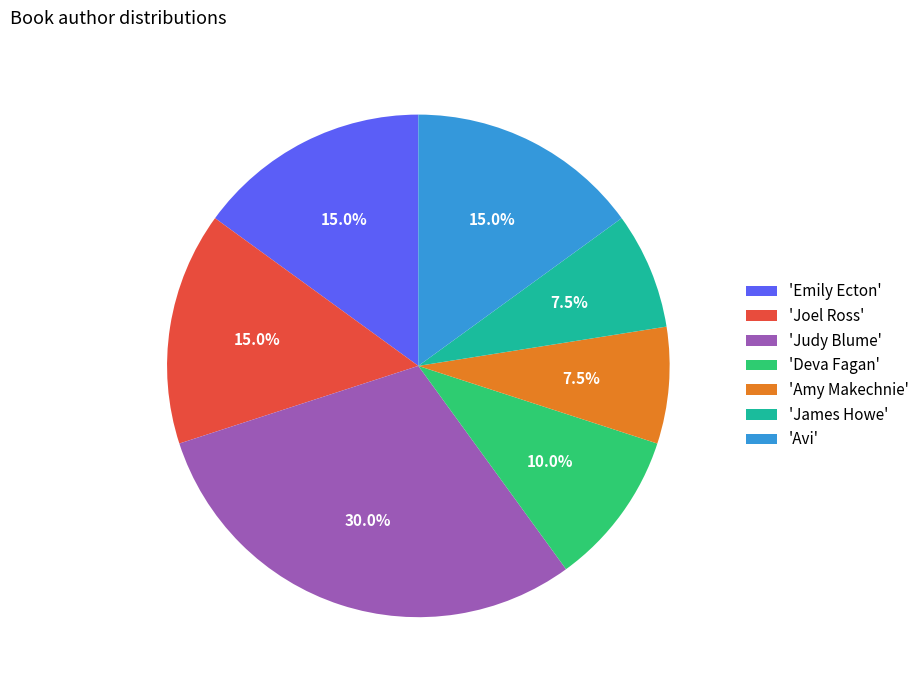

How many slices are in this pie chart?

7